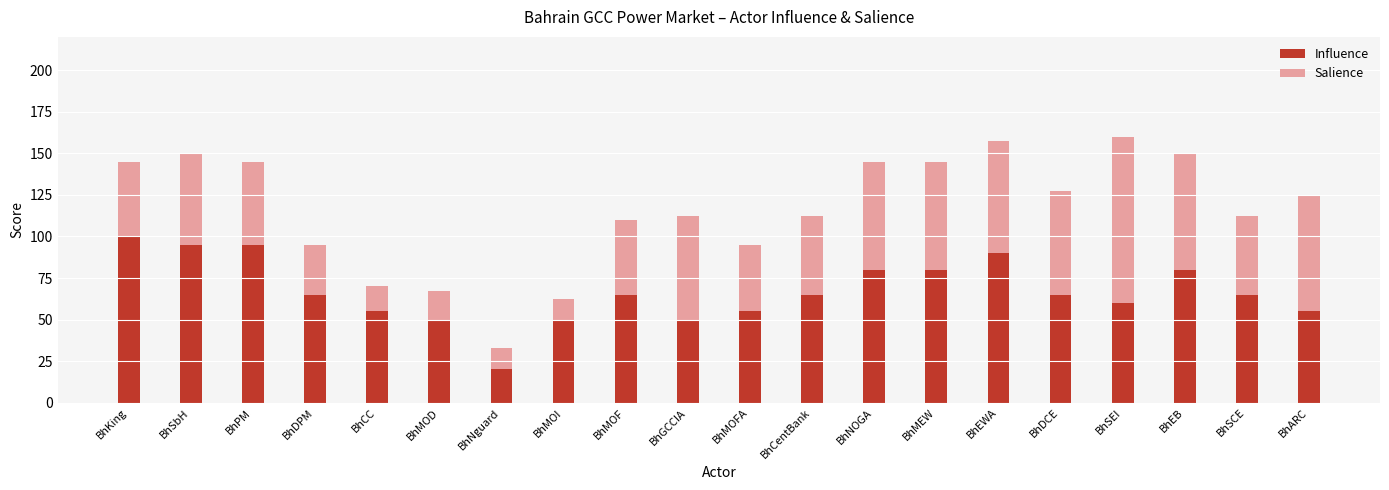

True or false: Influence has a value of 13.8 at BhNguard.

False